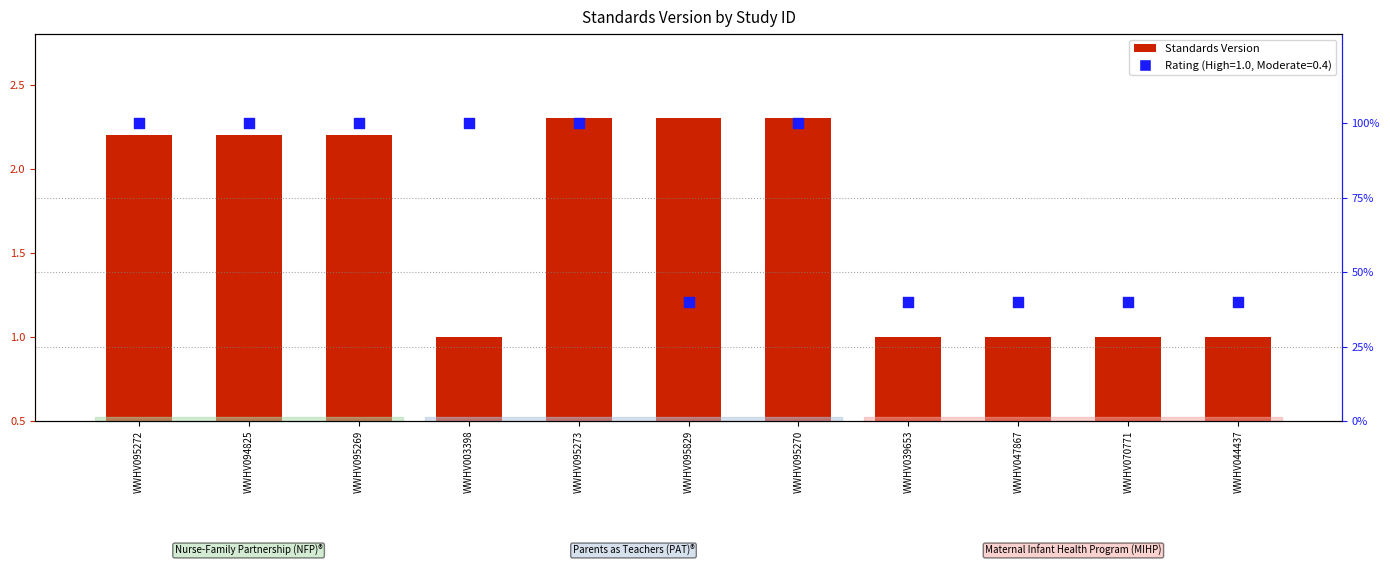

Which has a higher value, WWHV095270 or WWHV070771?

WWHV095270